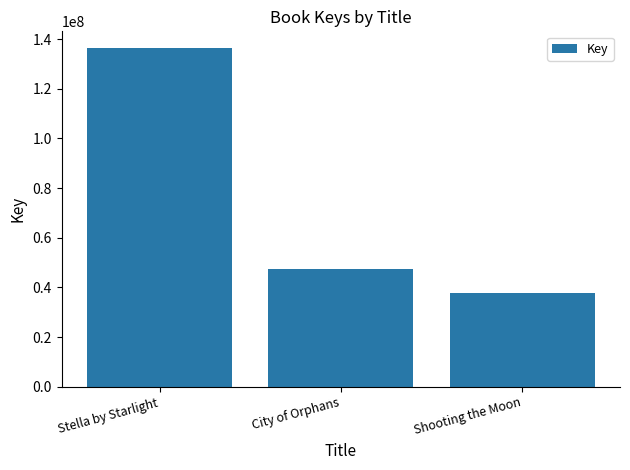

At which label does the data first exceed 47500982?

Stella by Starlight